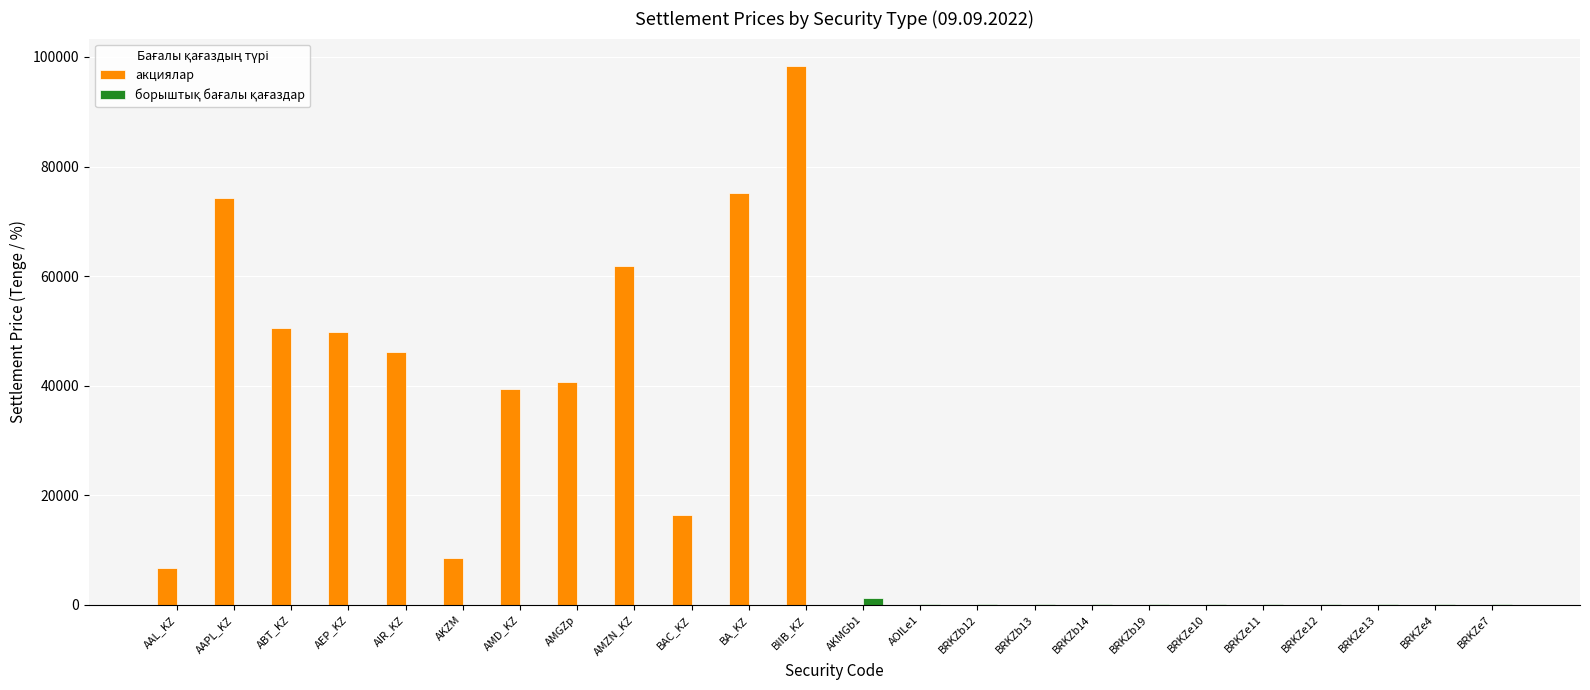

How many groups of bars are there?

24